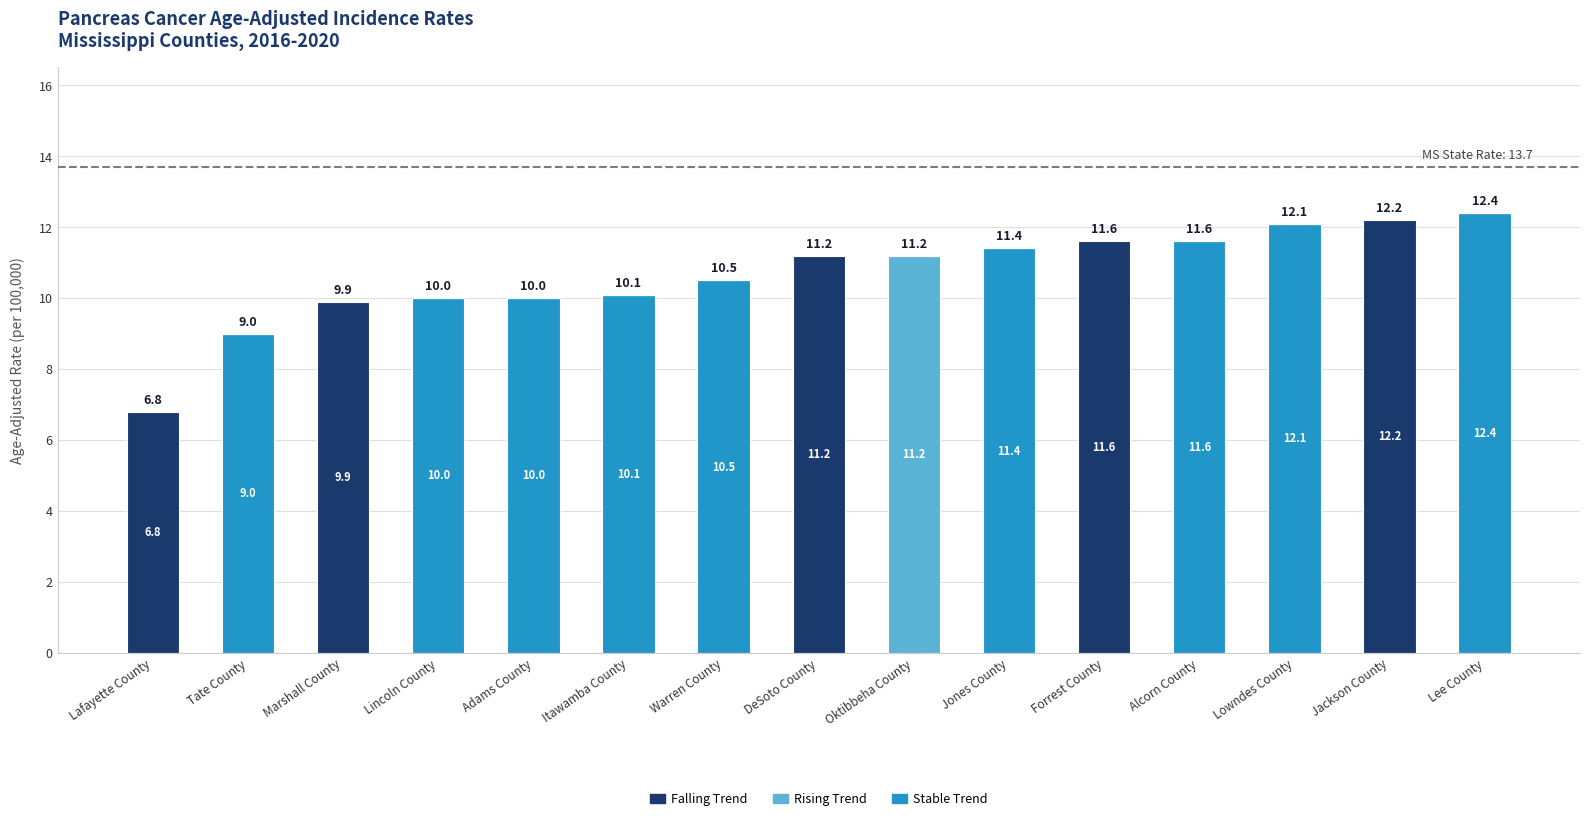

At which category is the sum across all series the highest?

Lee County